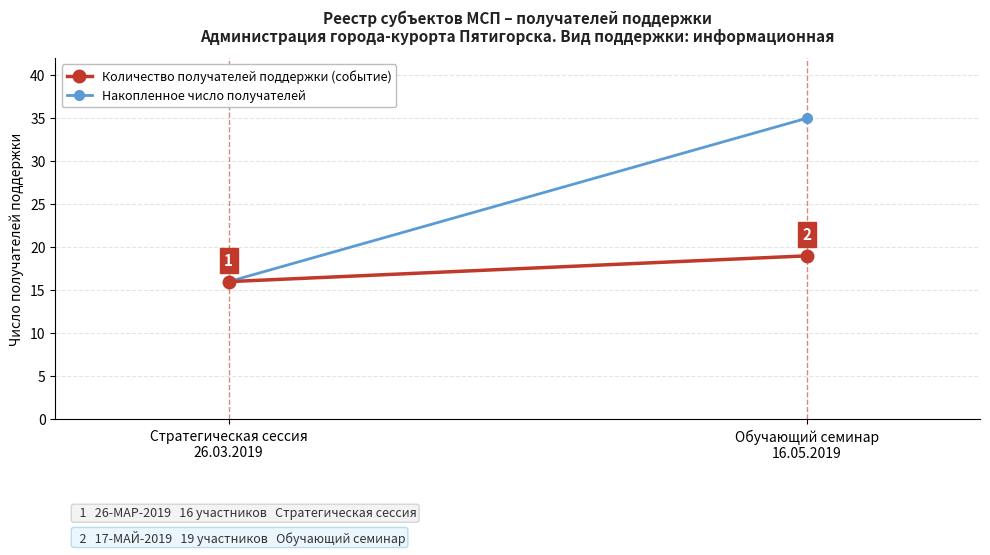

How many series are shown in this chart?

2